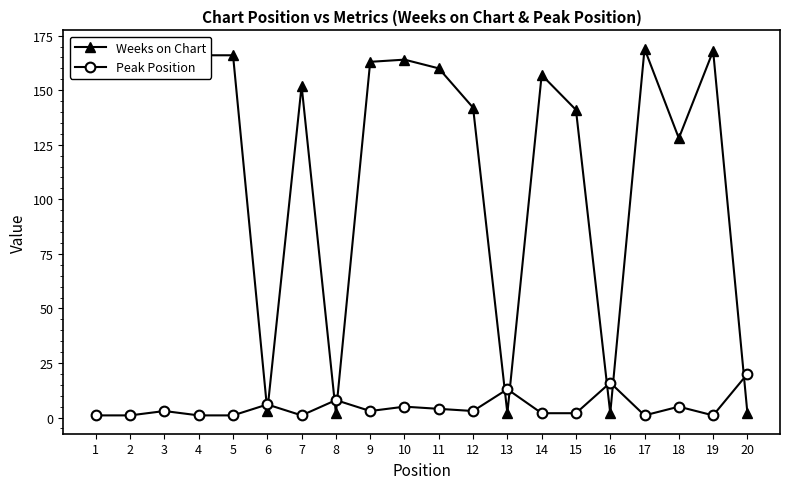

True or false: Weeks on Chart has a value of 2 at 16.

True